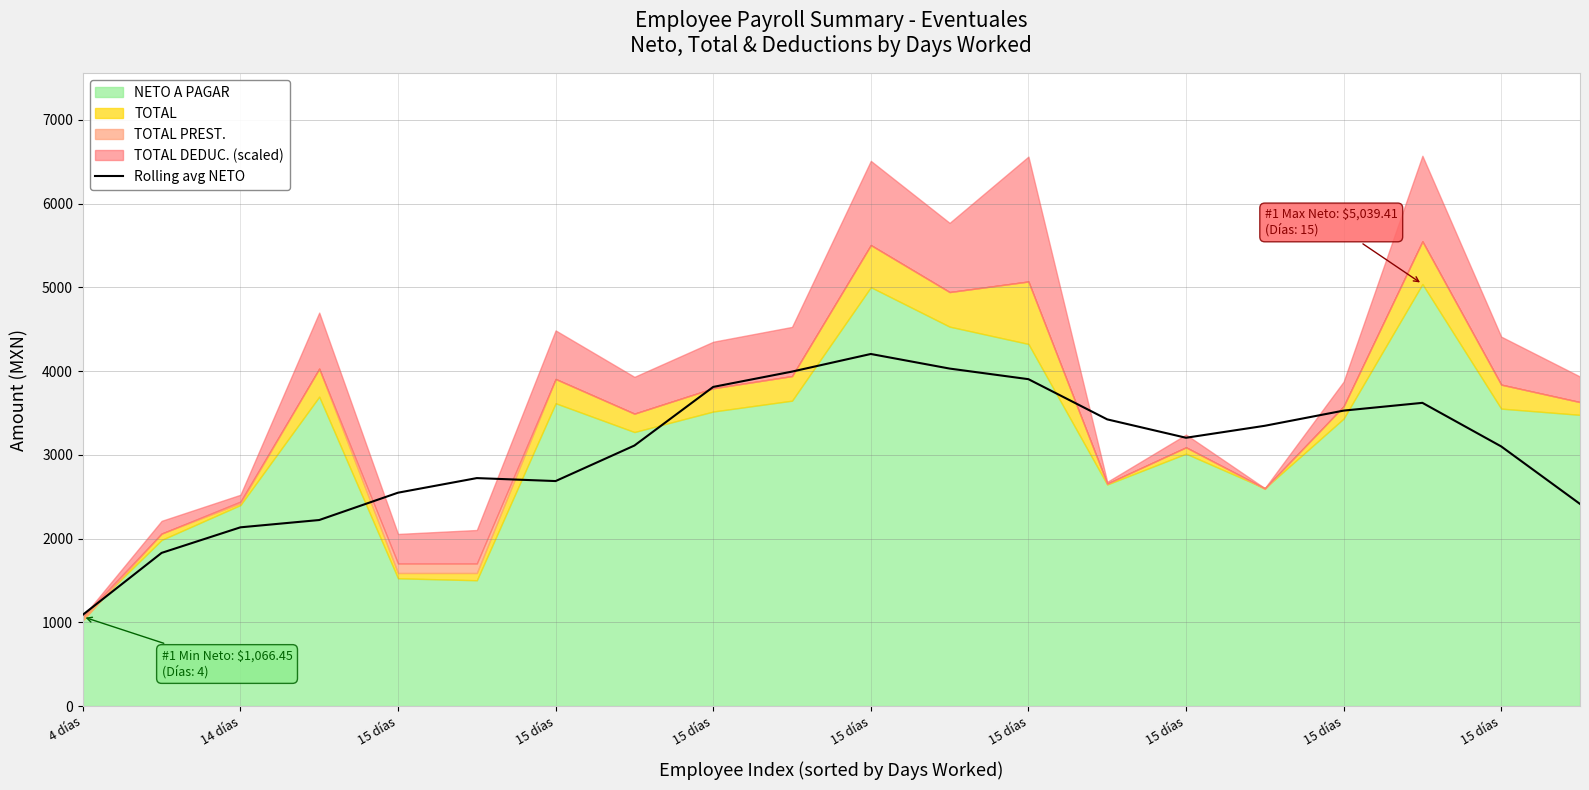

How many data points are above 3203?

10